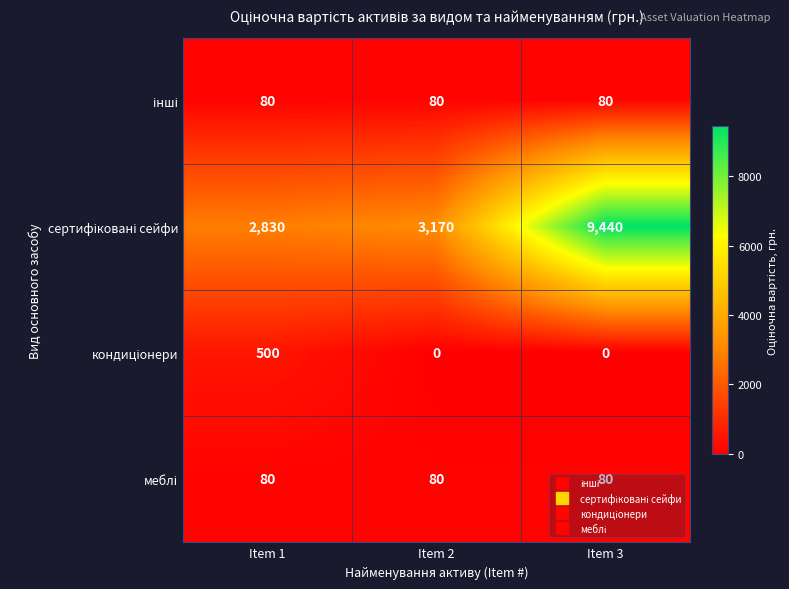

What is the total value across all series at Item 2?

3330